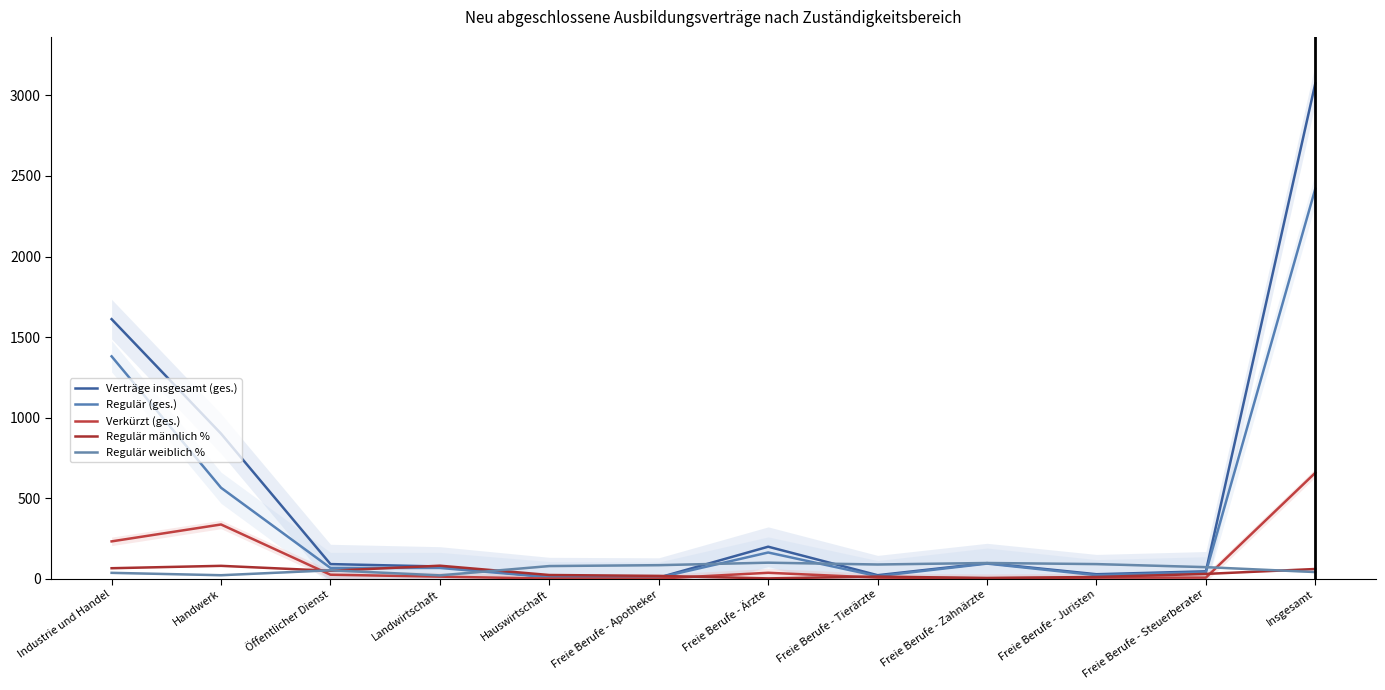

True or false: Verträge insgesamt (ges.) and Verkürzt (ges.) intersect in this chart.

False